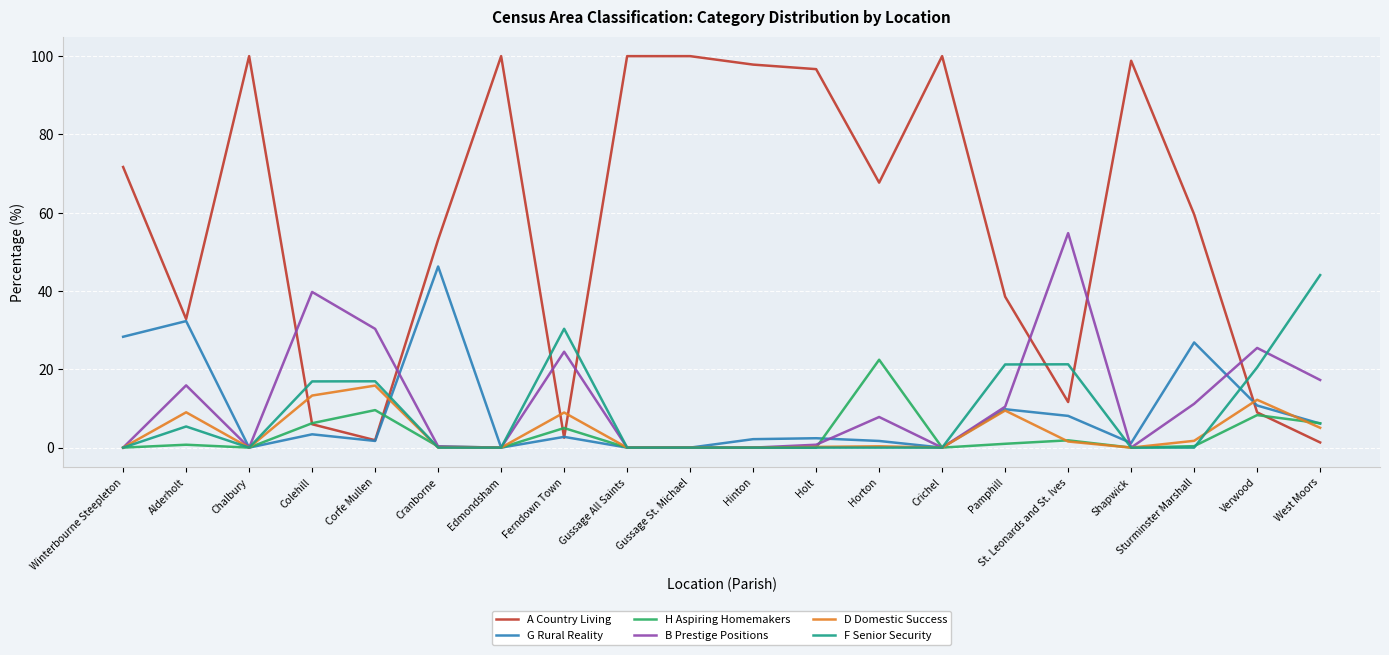

At which label is H Aspiring Homemakers closest to 11?

Corfe Mullen